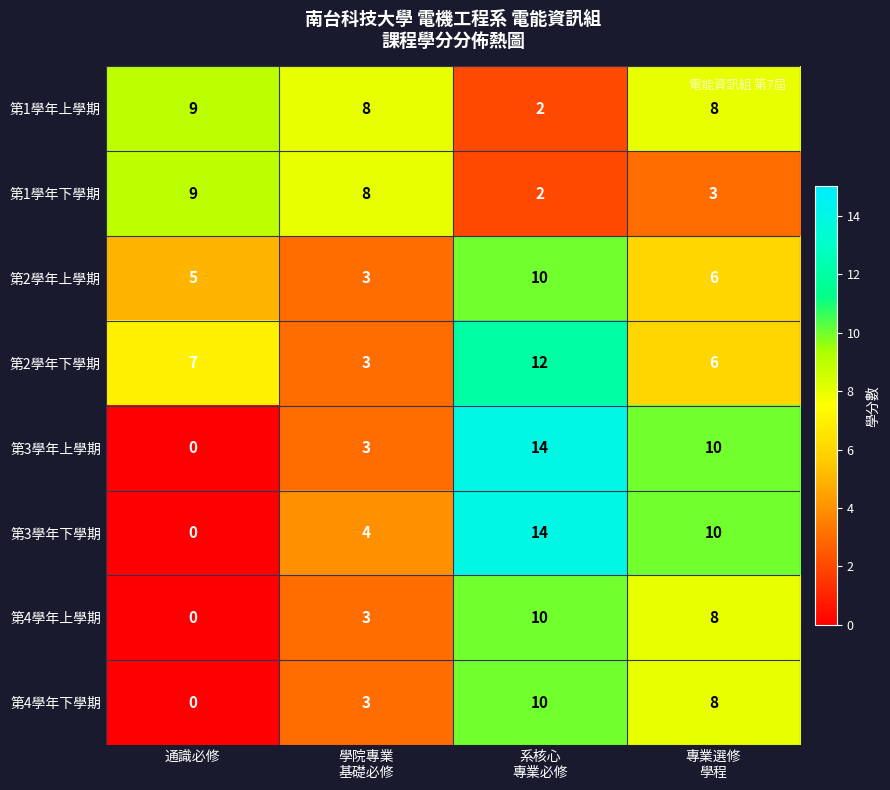

Which label corresponds to the smallest value in the chart?

通識必修